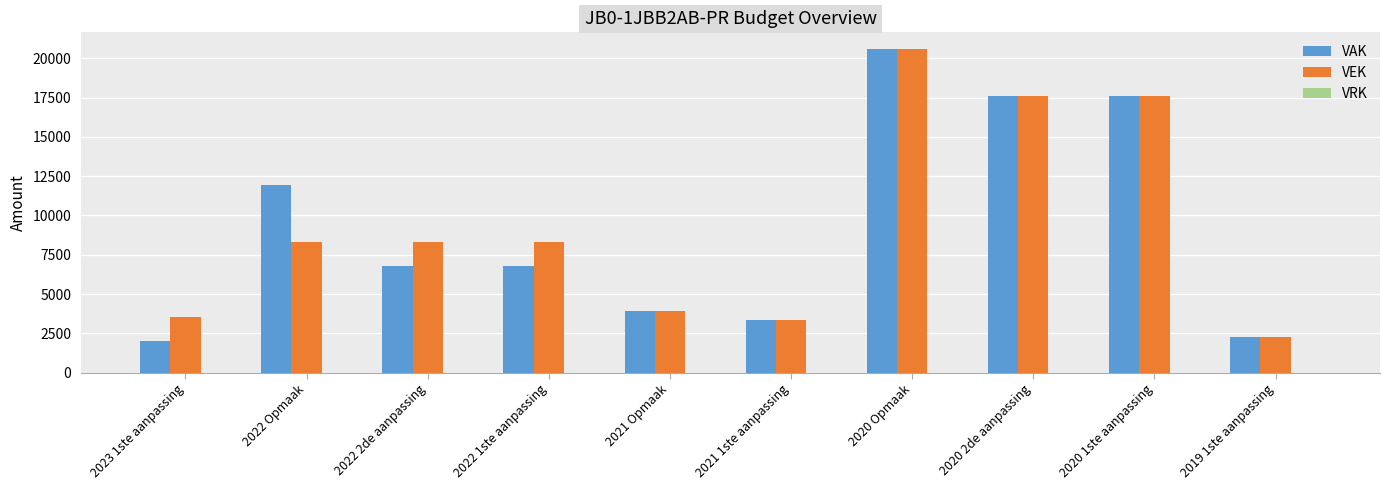

The value of VEK at 2022 Opmaak is 8336. True or false?

True